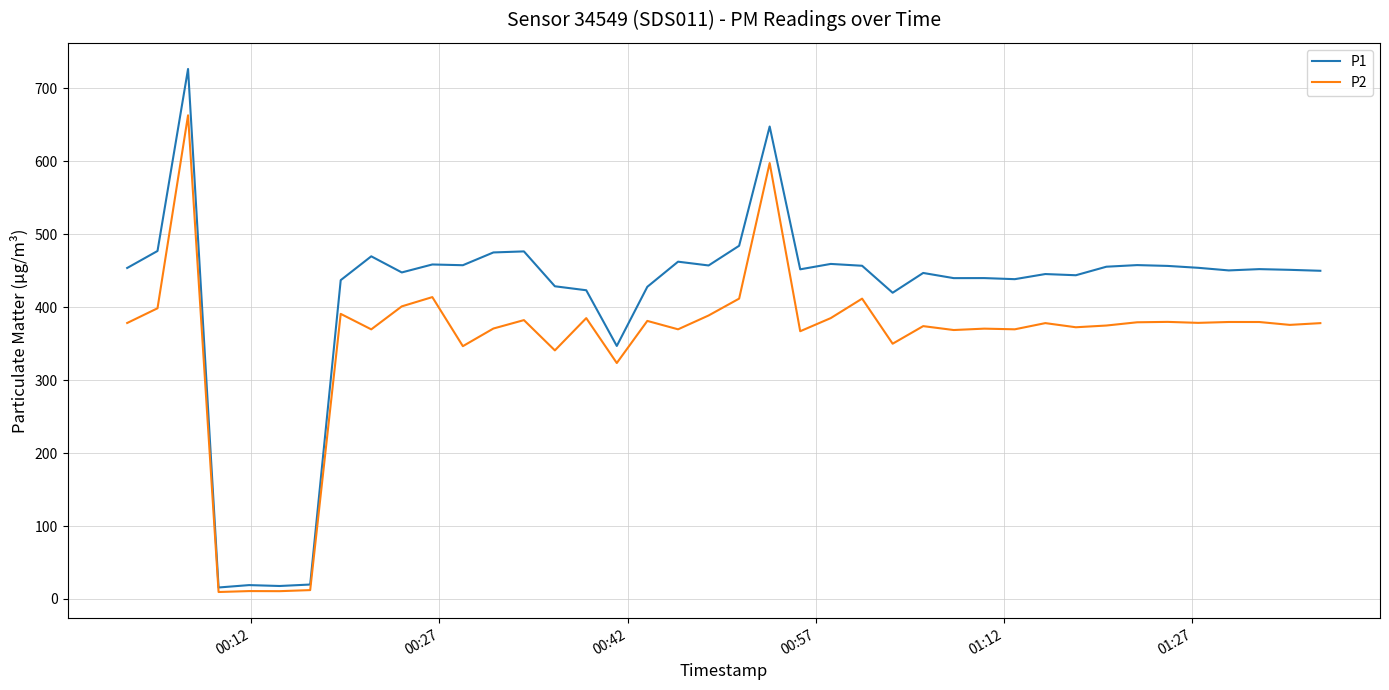

Which series has the largest range (max minus min)?

P1